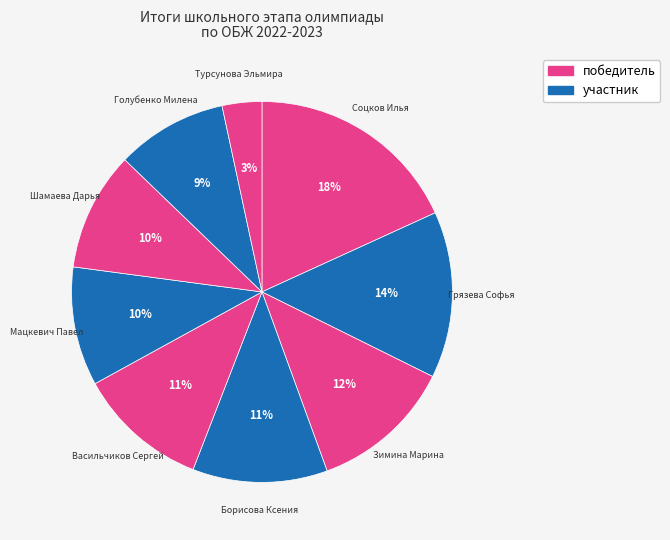

Which category has the biggest portion of the pie?

Соцков Илья